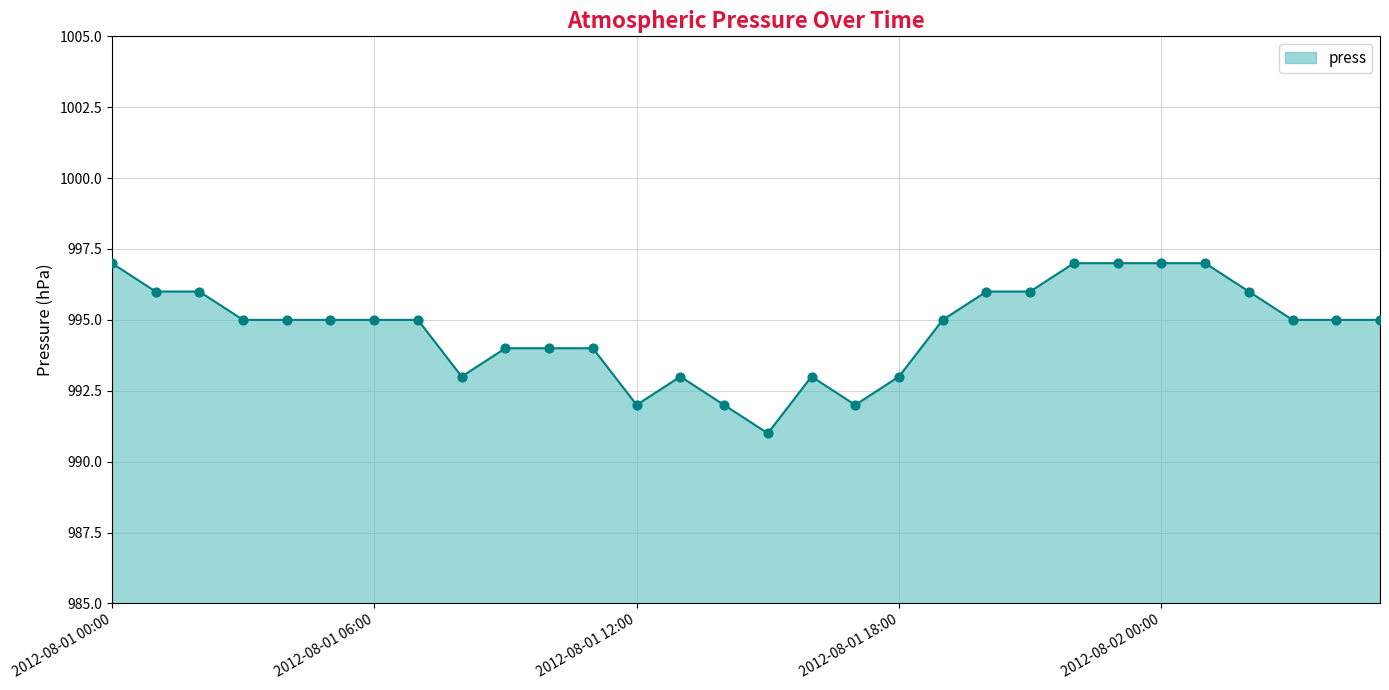

What is the difference between the maximum and minimum values?

6